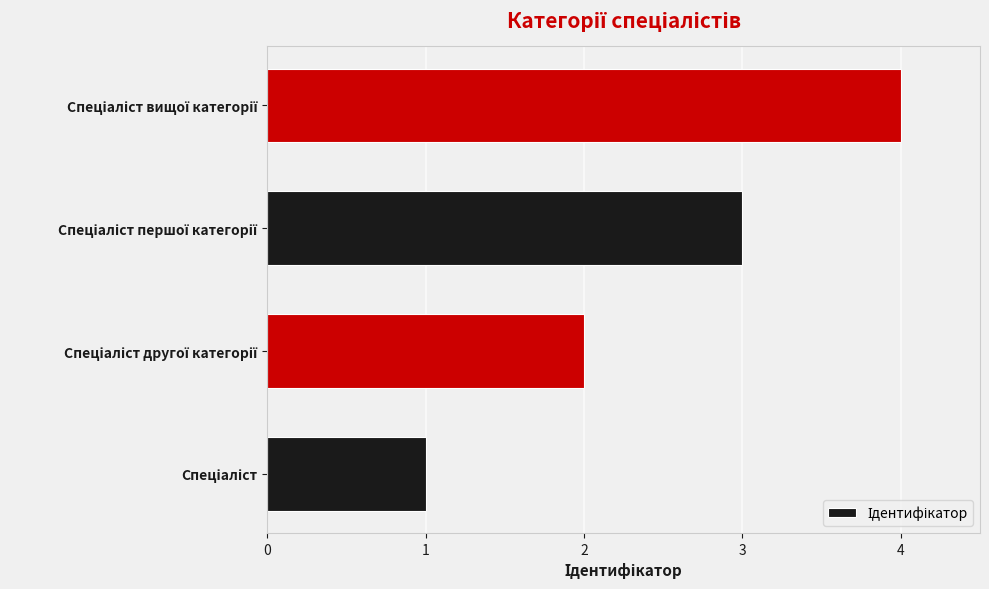

What is the greatest value displayed?

4